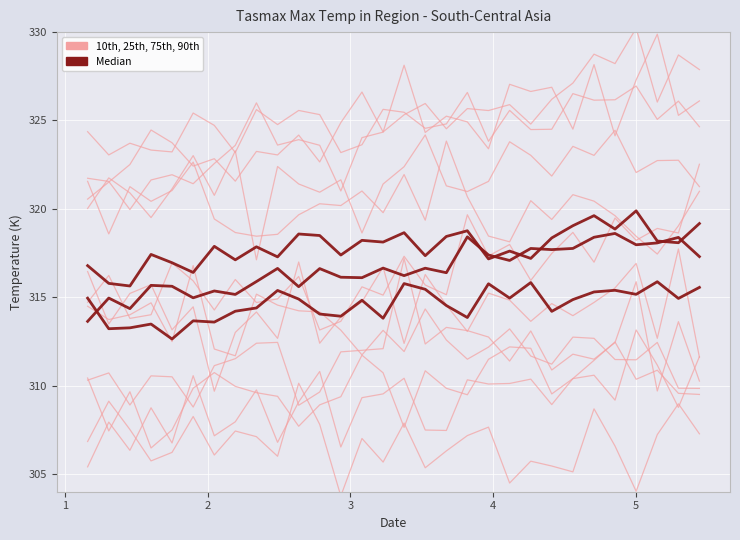

What are all the series names shown in the legend?

10th, 25th, 75th, 90th, Median